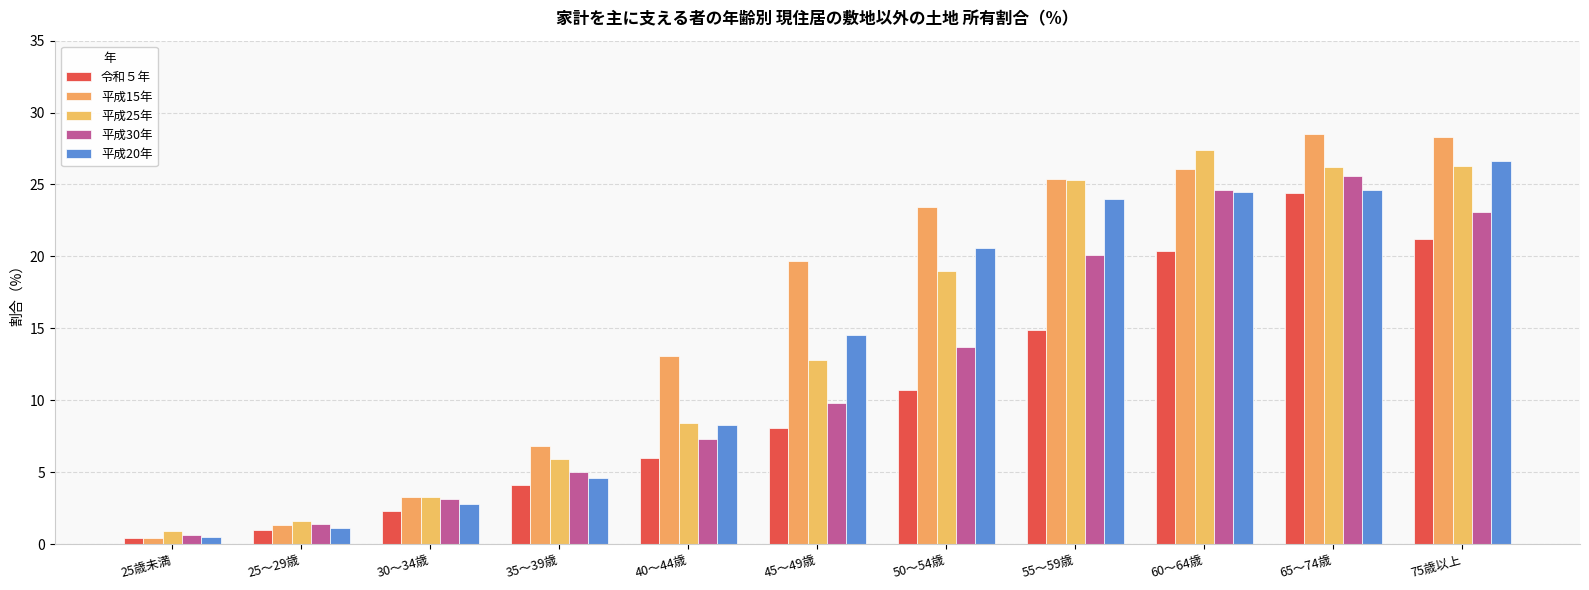

How many values in the 平成15年 series are below 19?

5